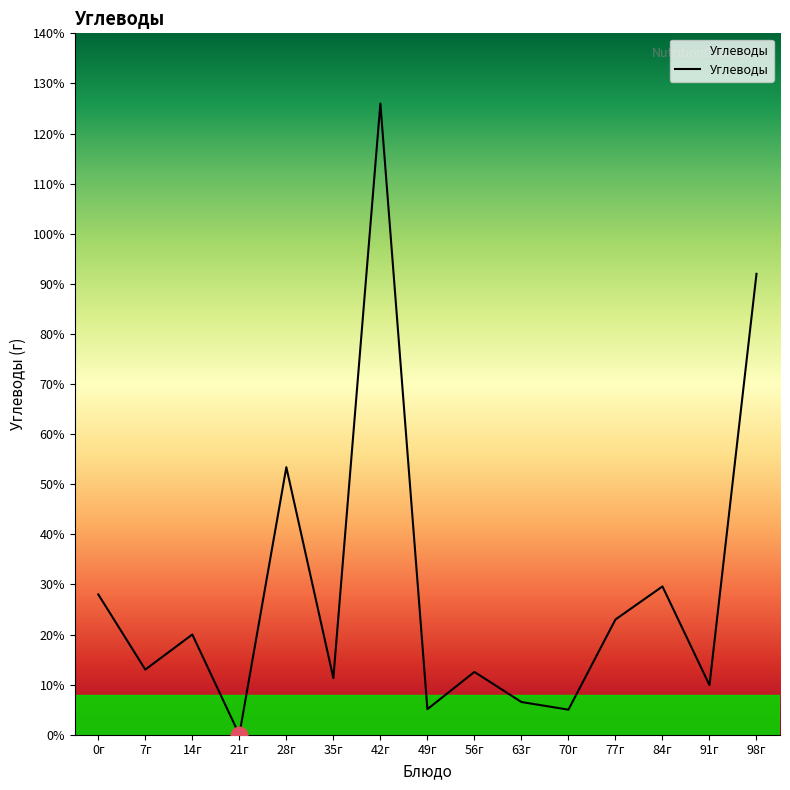

Which label corresponds to the smallest value in the chart?

21г